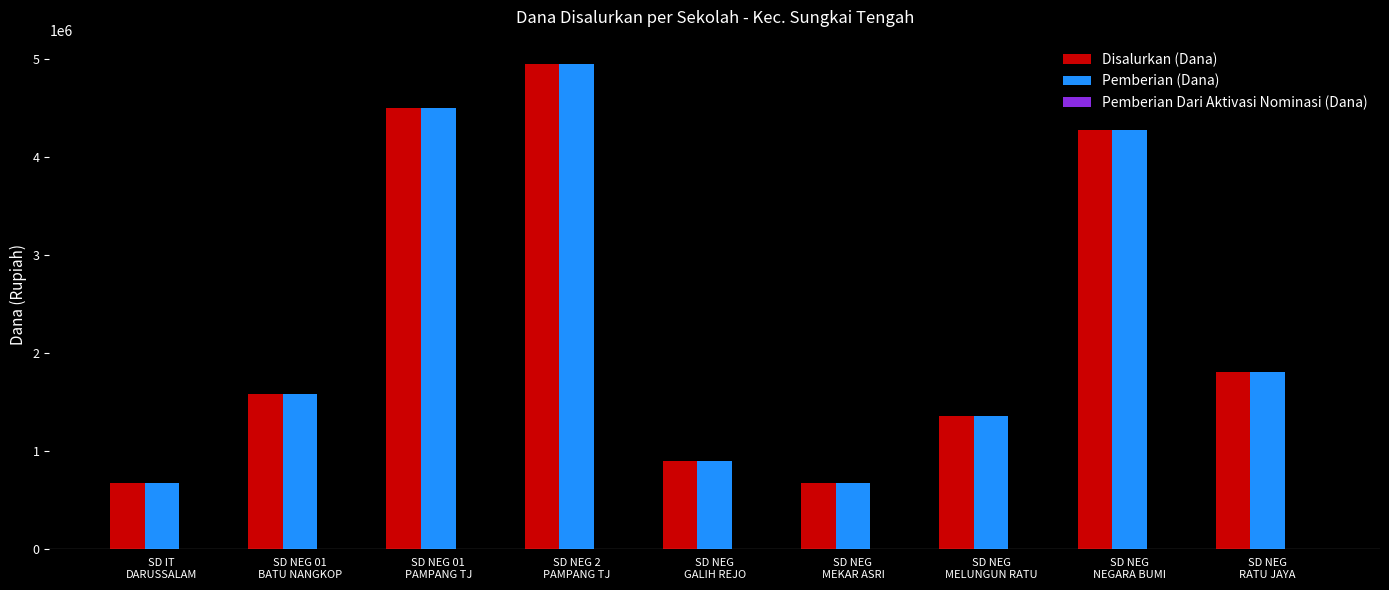

What is the difference between the second highest and second lowest values in the Disalurkan (Dana) series?

3825000